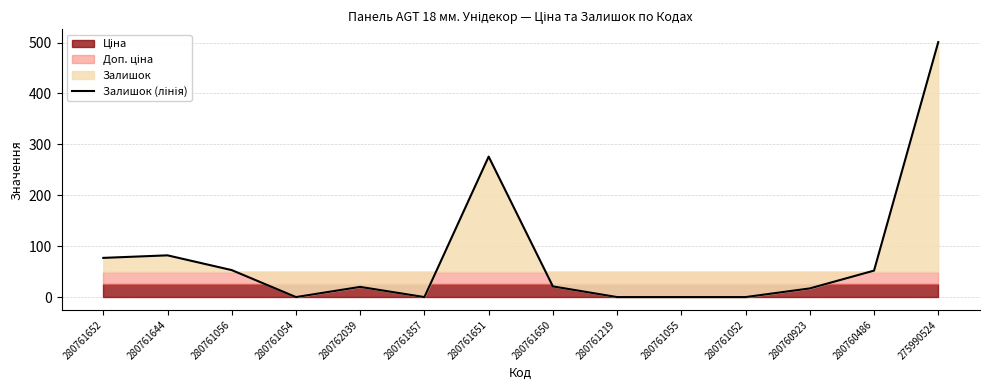

What is the change in value from 280761052 to 280760486?

+52